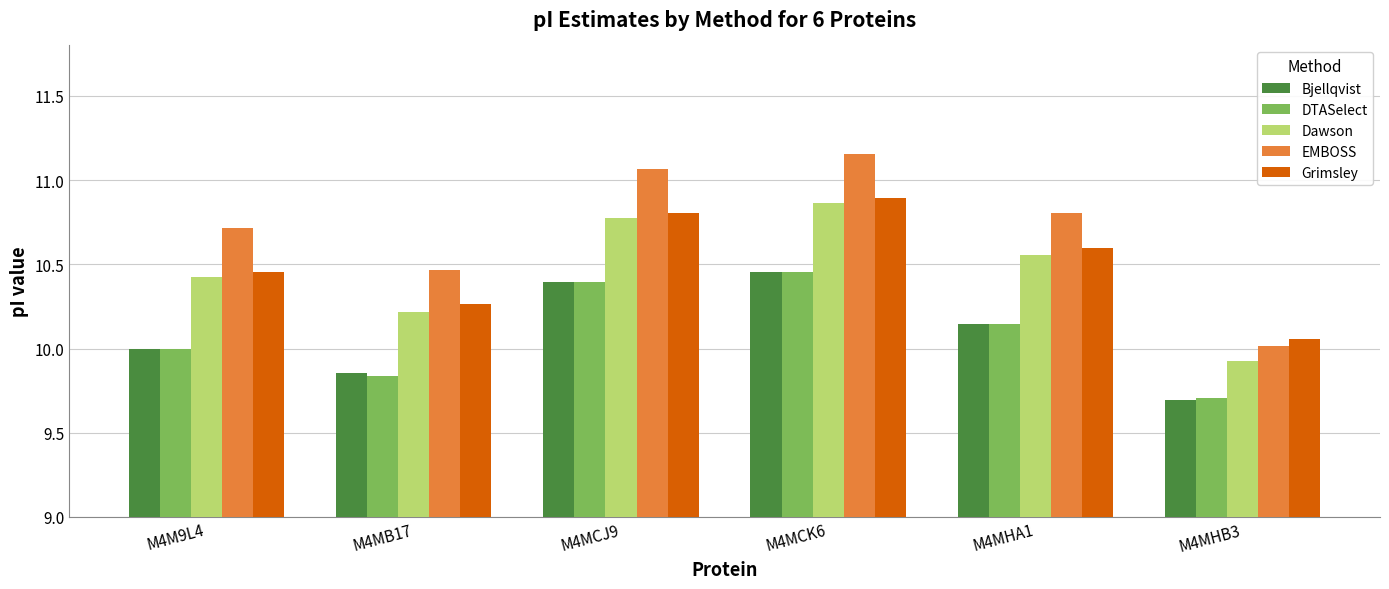

Which series has the largest range (max minus min)?

EMBOSS